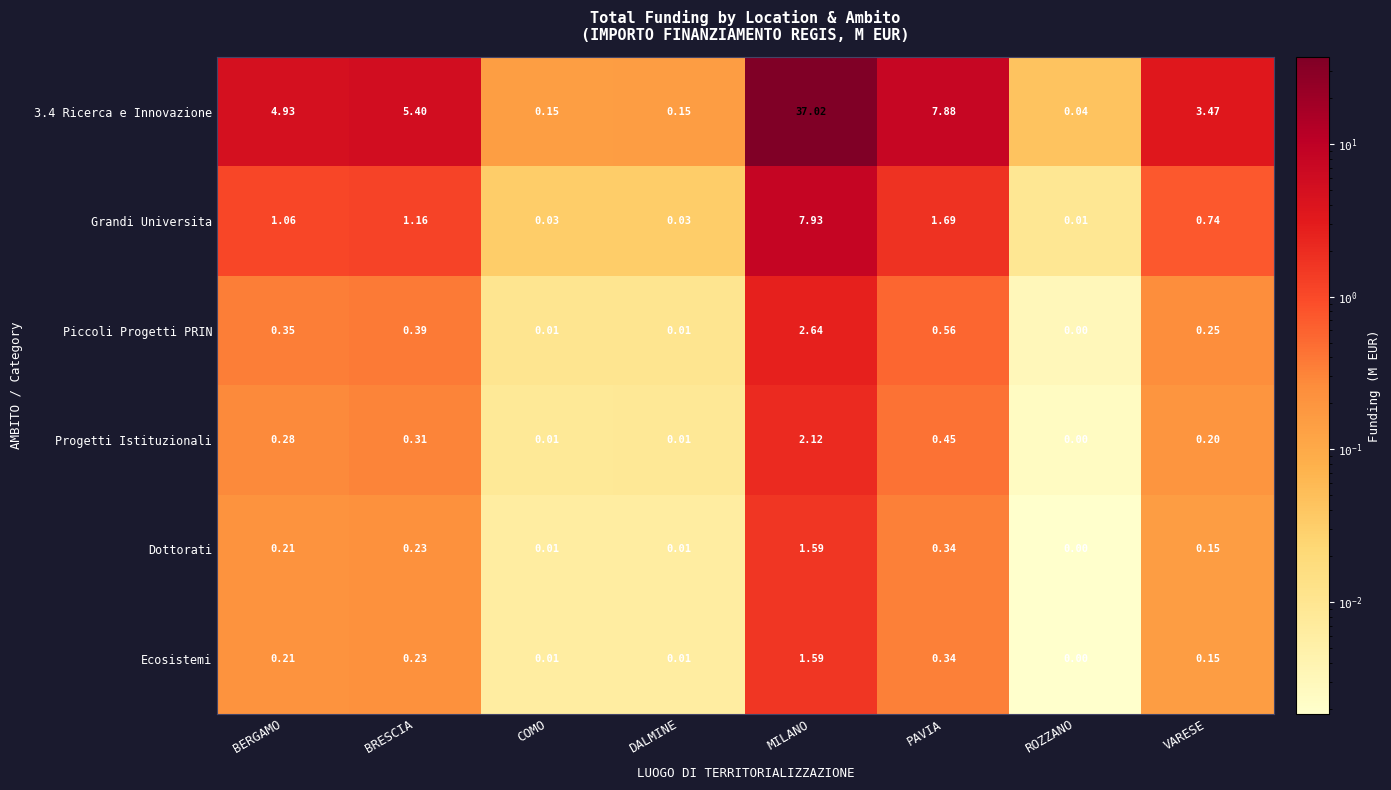

At which category is the sum across all series the highest?

MILANO